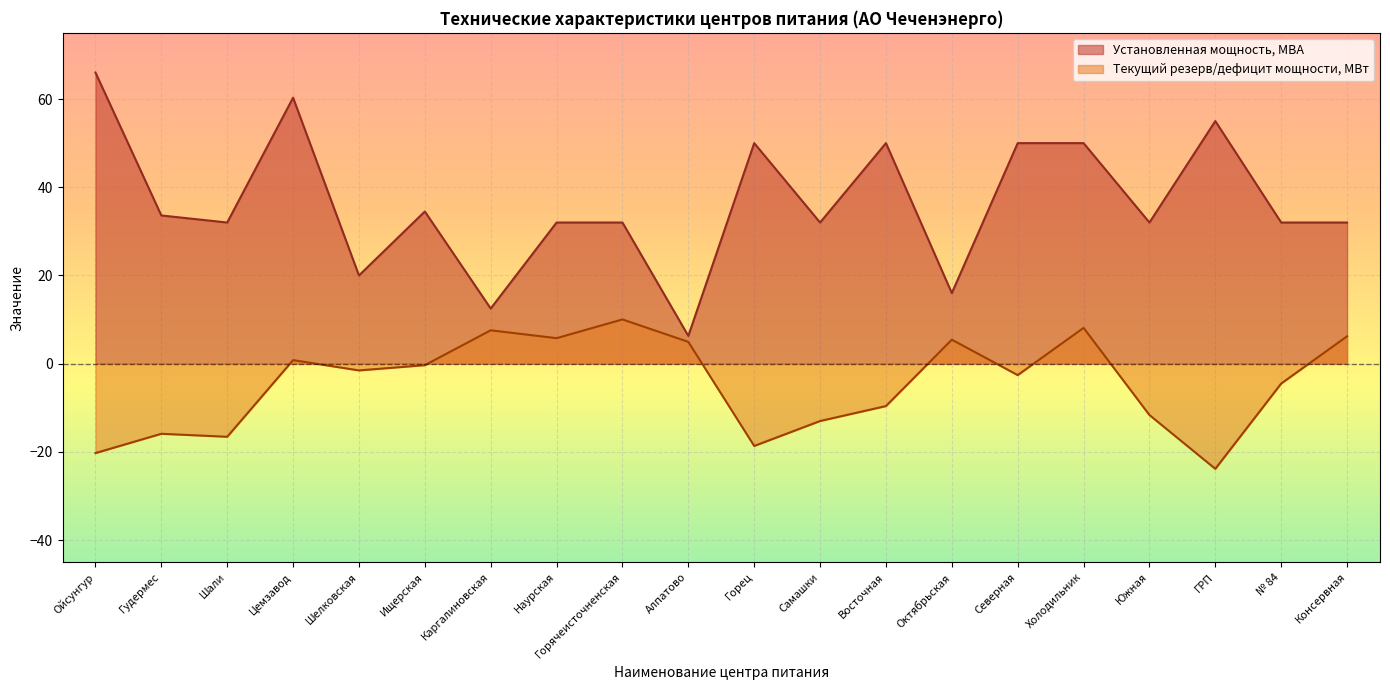

Is it true that Текущий резерв/дефицит мощности, МВт equals -2.4 at № 84?

False